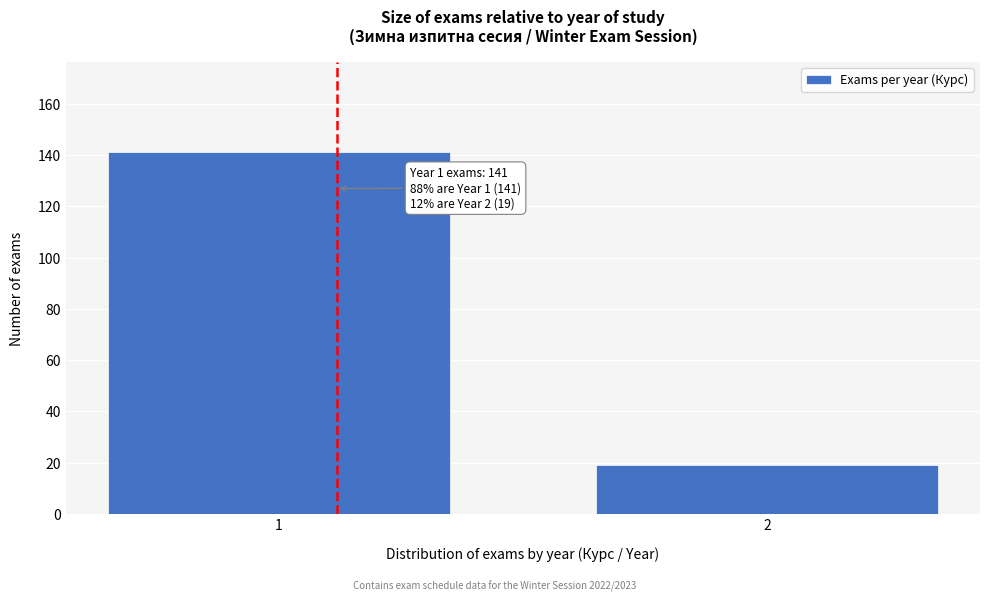

Reading right to left, transcribe all the data shown in this chart.

2=19	1=141